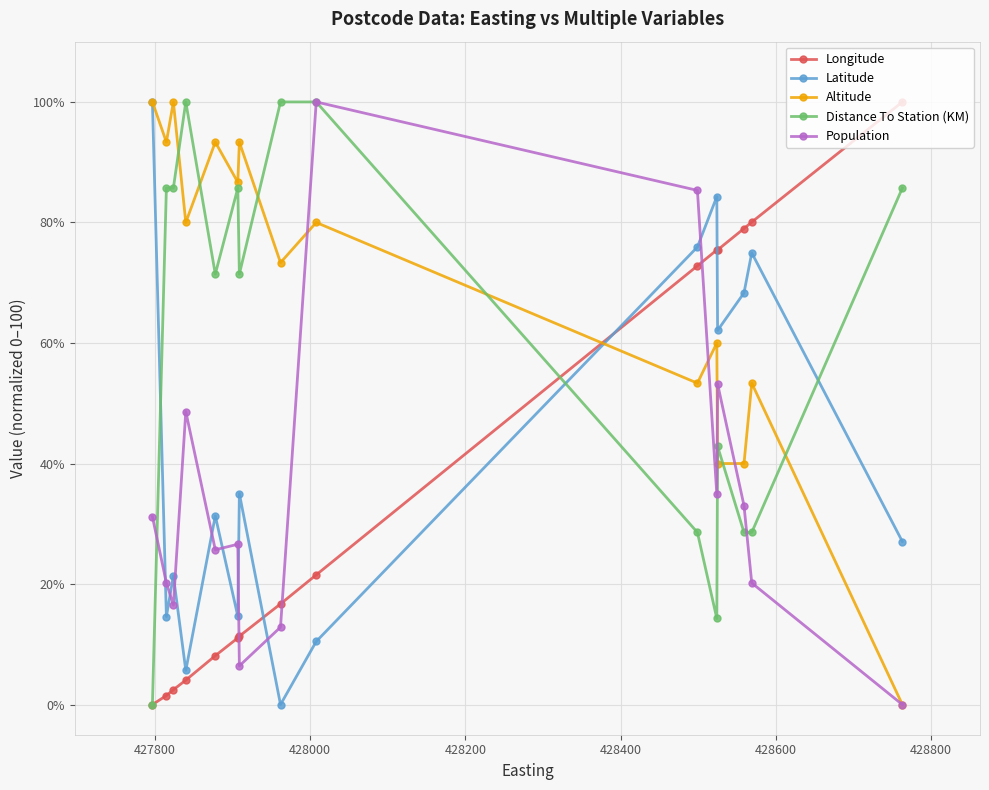

Which series has the largest total across all categories?

Altitude